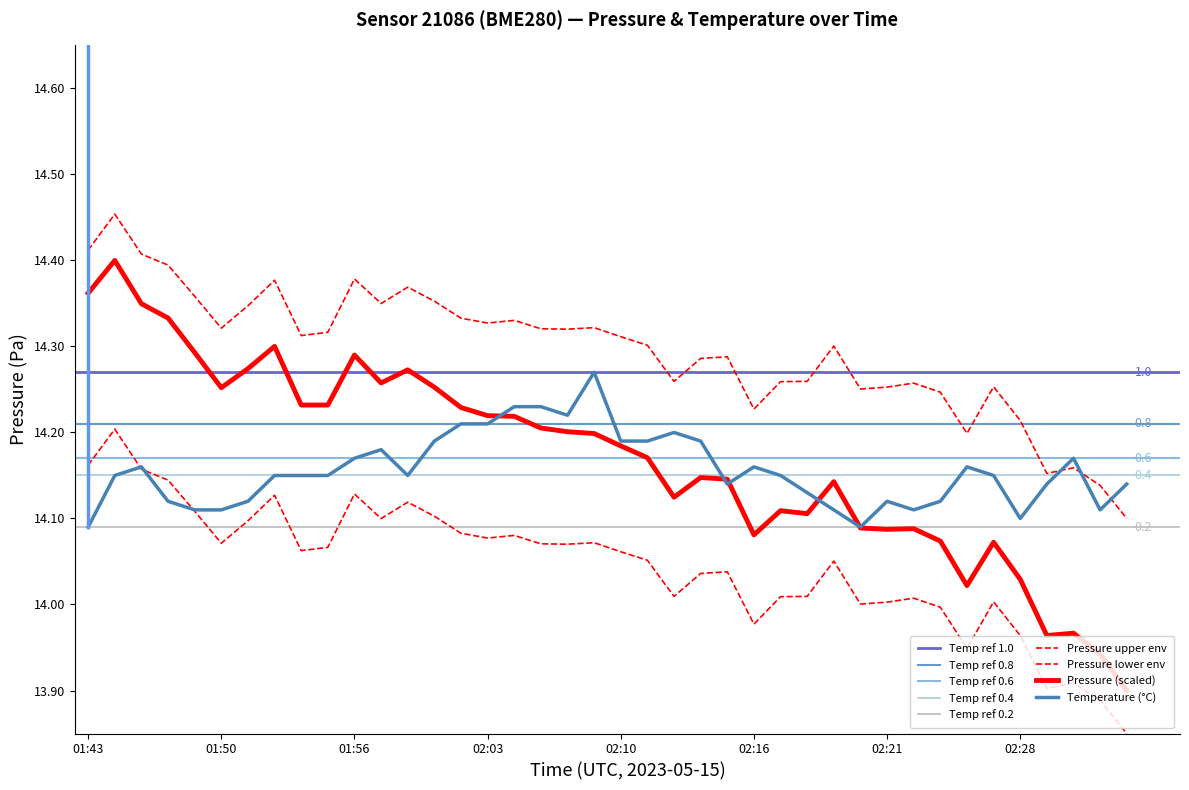

Which category has the highest value in the temperature series?

19